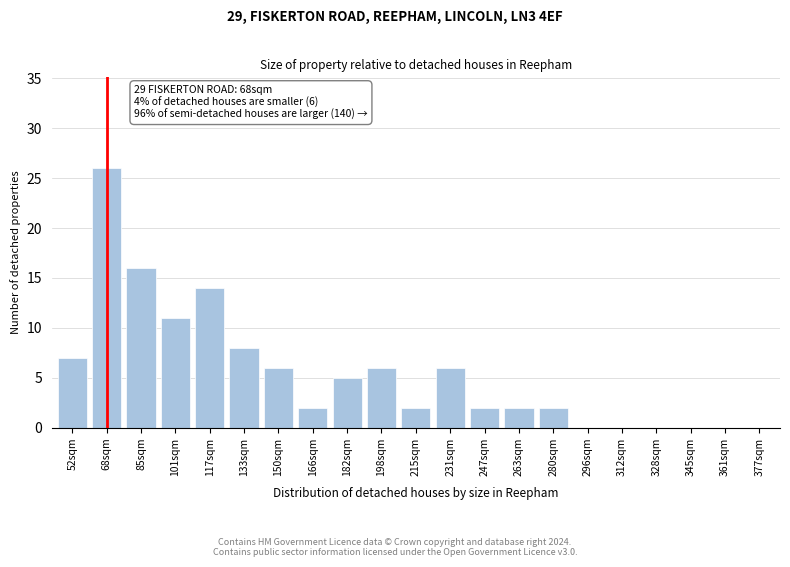

Reading left to right, transcribe all the data shown in this chart.

52sqm=7	68sqm=26	85sqm=16	101sqm=11	117sqm=14	133sqm=8	150sqm=6	166sqm=2	182sqm=5	198sqm=6	215sqm=2	231sqm=6	247sqm=2	263sqm=2	280sqm=2	296sqm=0	312sqm=0	328sqm=0	345sqm=0	361sqm=0	377sqm=0